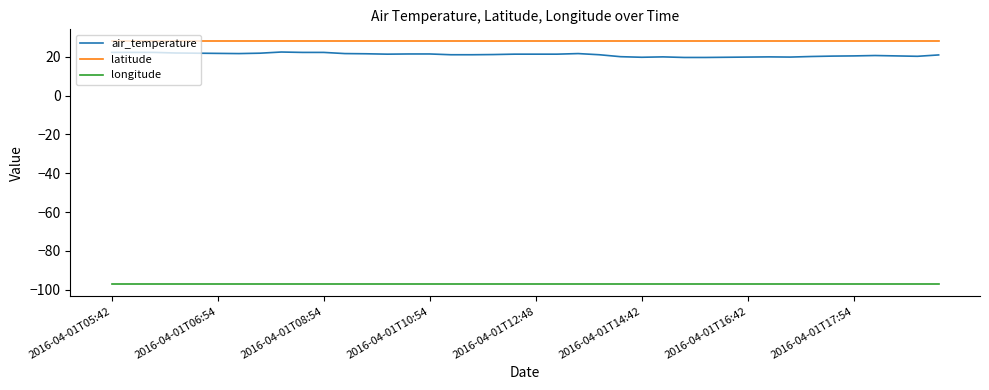

What is the lowest value of the air_temperature series?

19.6